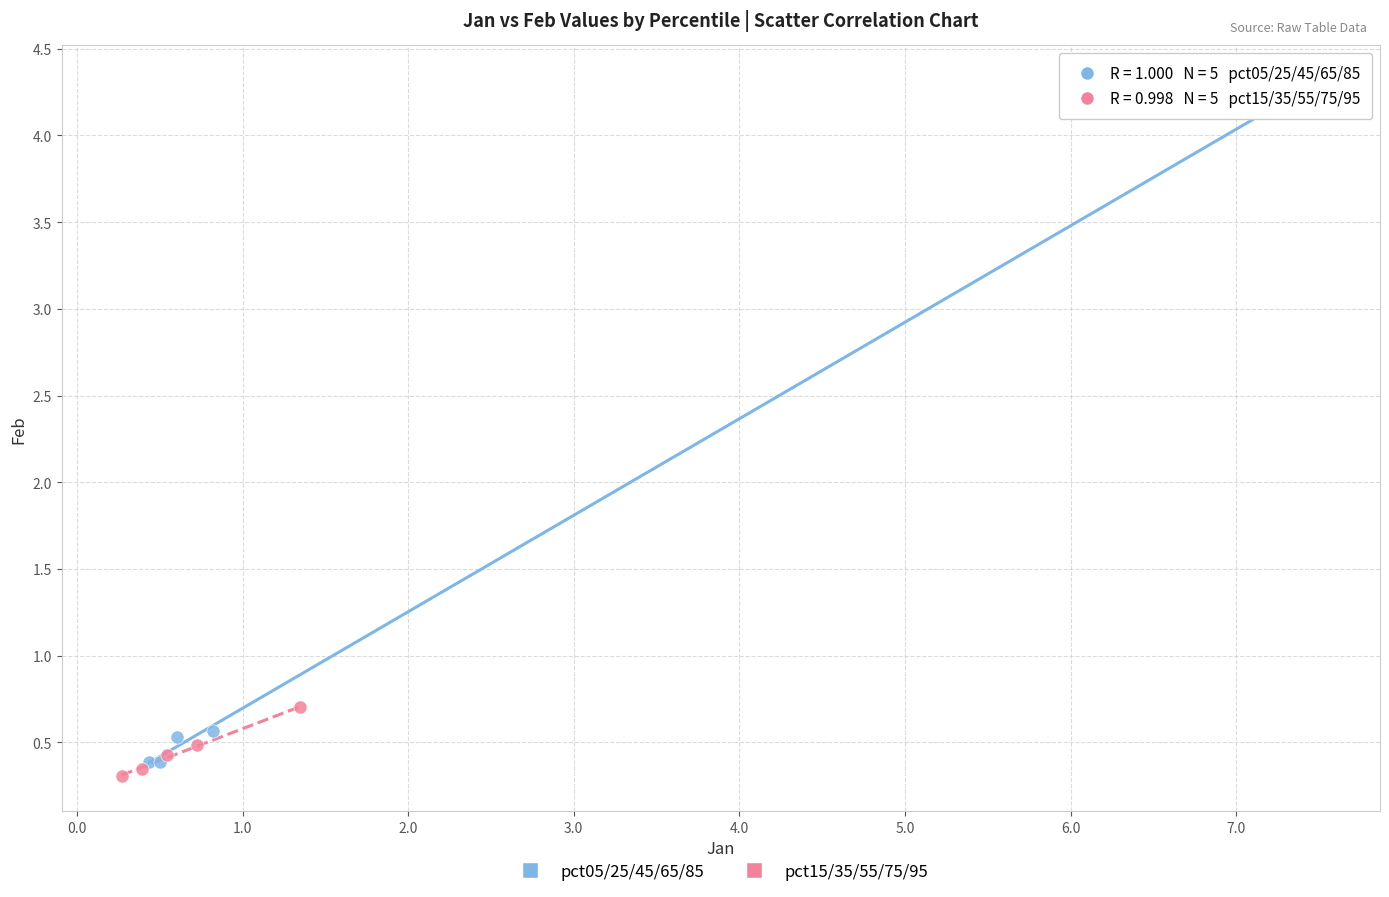

What are all the series names shown in the legend?

pct05/25/45/65/85, pct15/35/55/75/95